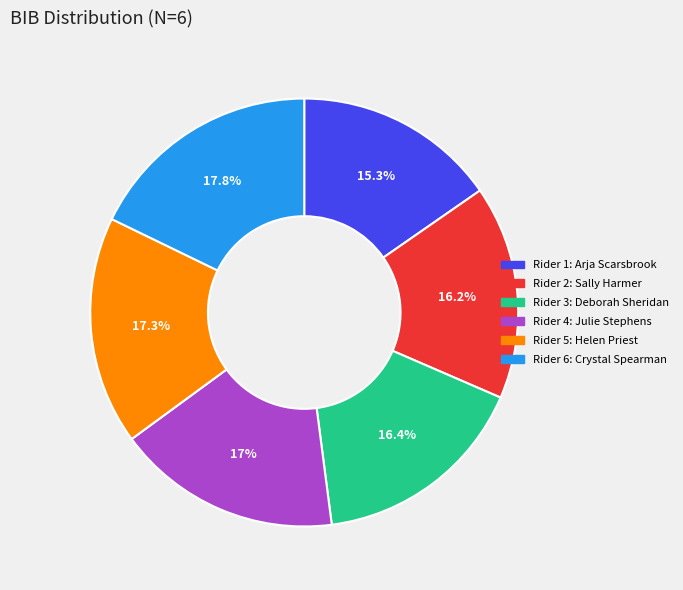

Is there a majority slice in this chart?

No